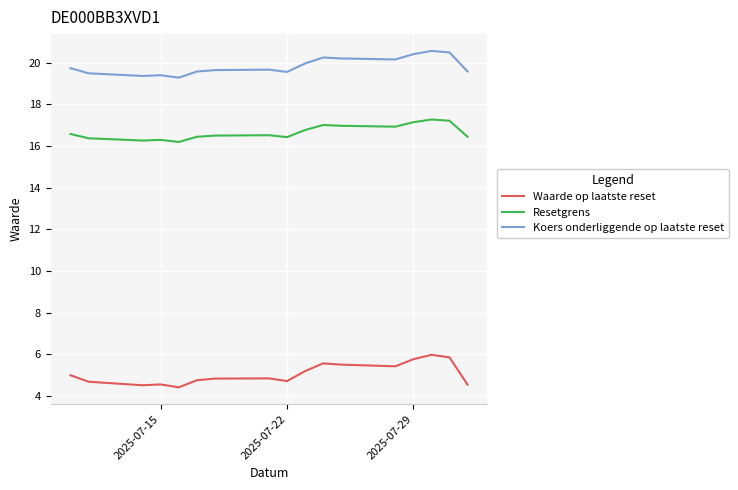

What is the maximum value for Resetgrens?

17.3